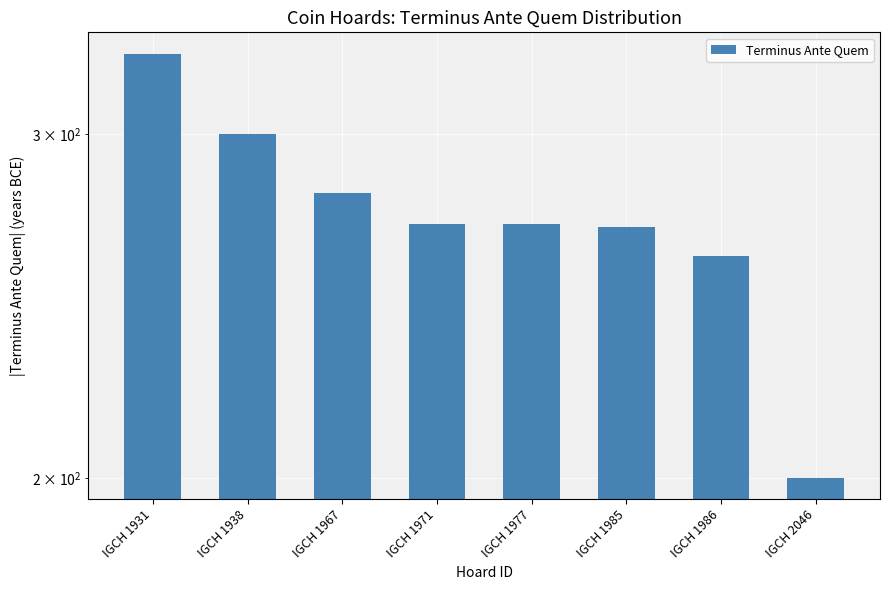

What is the sum of the values at IGCH 1971 and IGCH 1977?

540